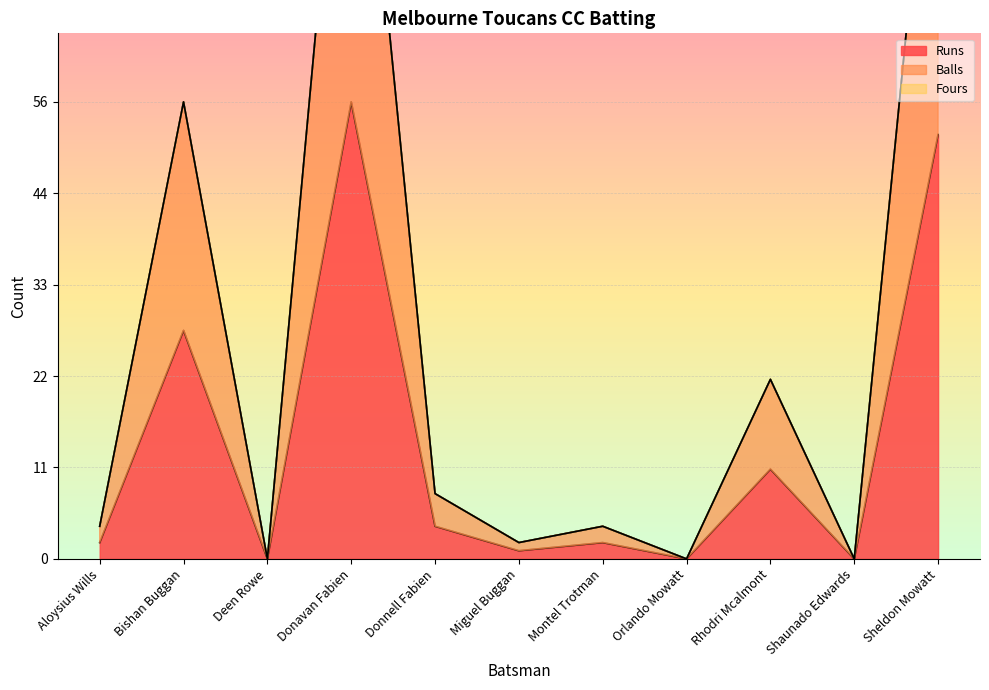

Rank the categories by Runs value from lowest to highest.

Deen Rowe, Orlando Mowatt, Shaunado Edwards, Miguel Buggan, Aloysius Wills, Montel Trotman, Donnell Fabien, Rhodri Mcalmont, Bishan Buggan, Sheldon Mowatt, Donavan Fabien